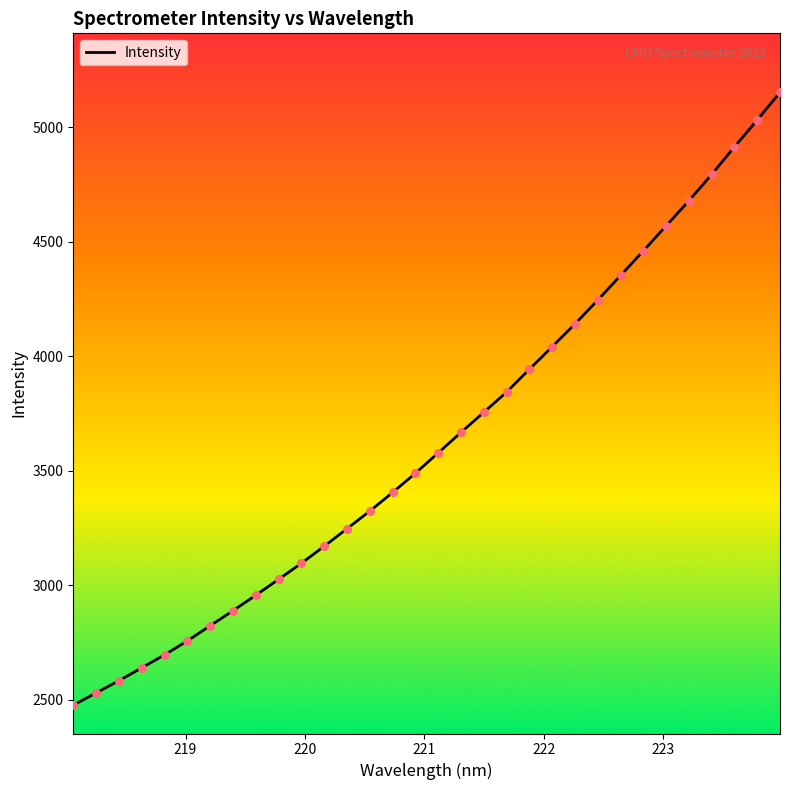

What is the difference between the maximum and minimum values?

2674.7